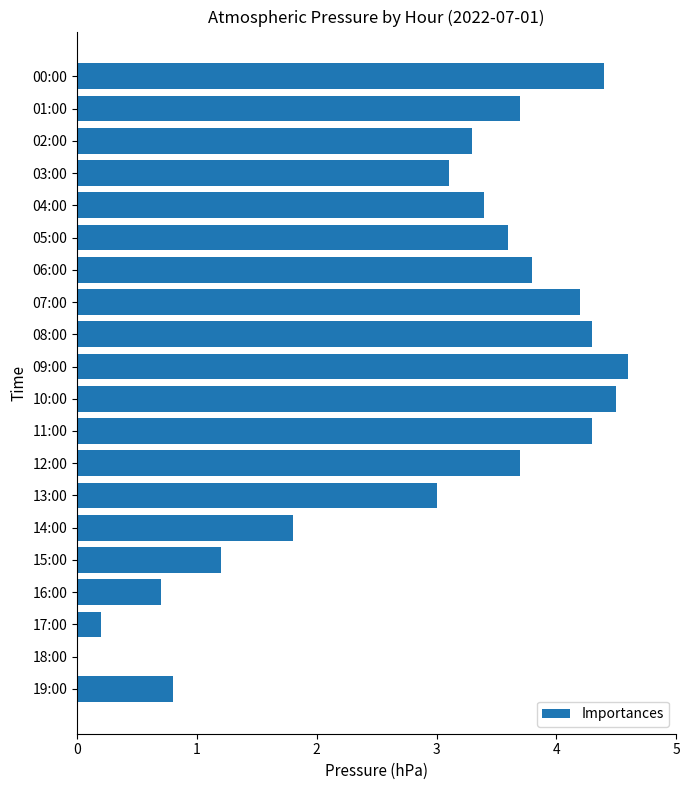

The chart shows a value of 4.3 at 08:00. True or false?

True